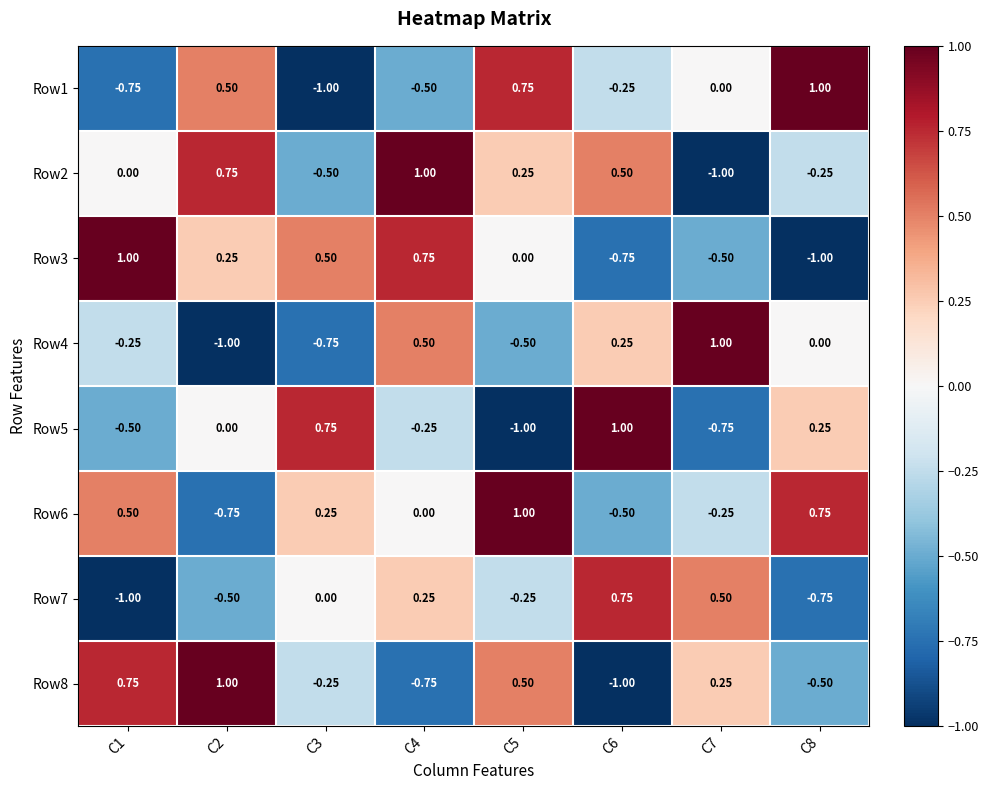

Is the value of Row6 at C3 greater than the value of Row2 at C2?

No